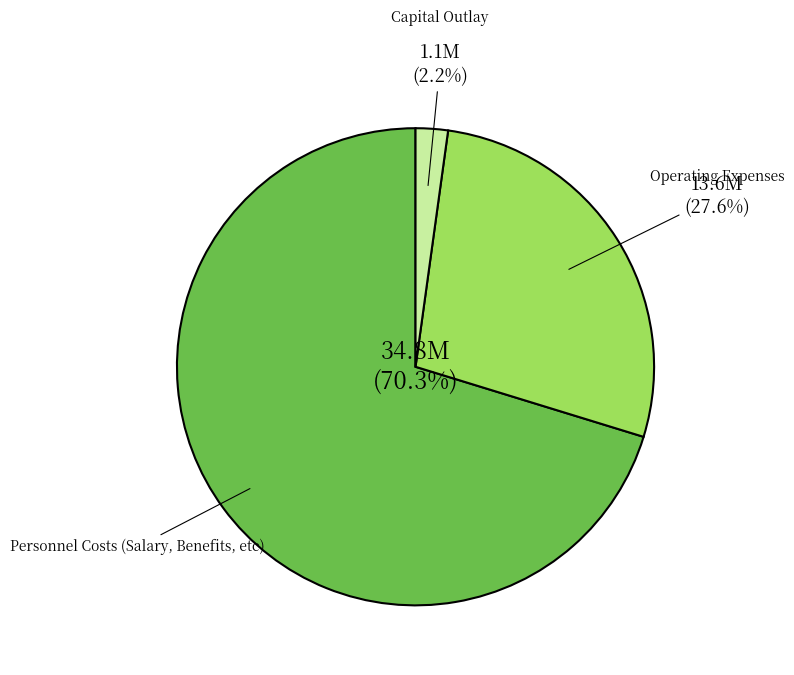

Rank the categories by value from highest to lowest.

Personnel Costs (Salary, Benefits, etc), Operating Expenses, Capital Outlay